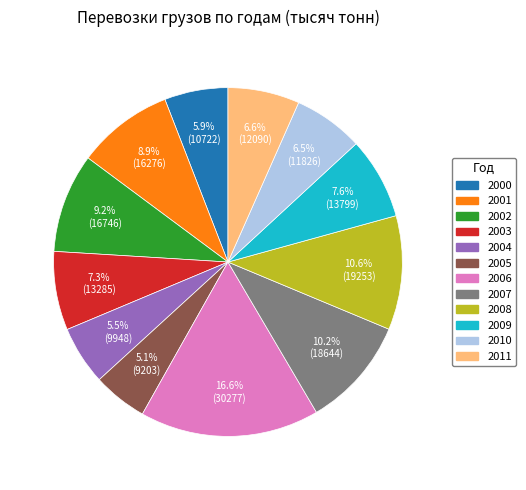

Is it true that 2009 is 8% of the pie?

True